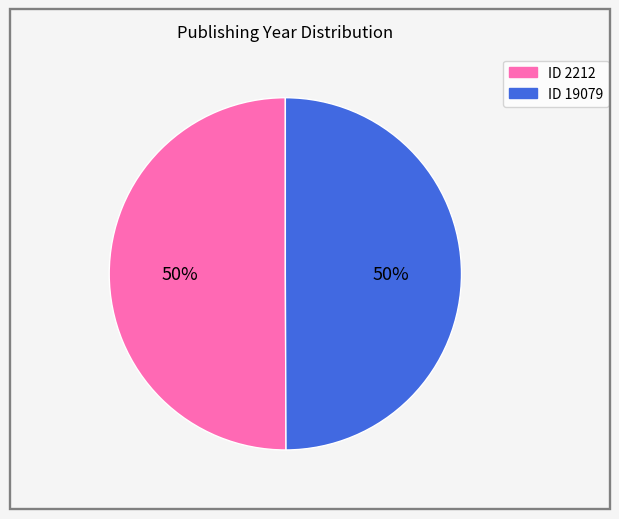

To the nearest percent, what is the average slice percentage?

50%